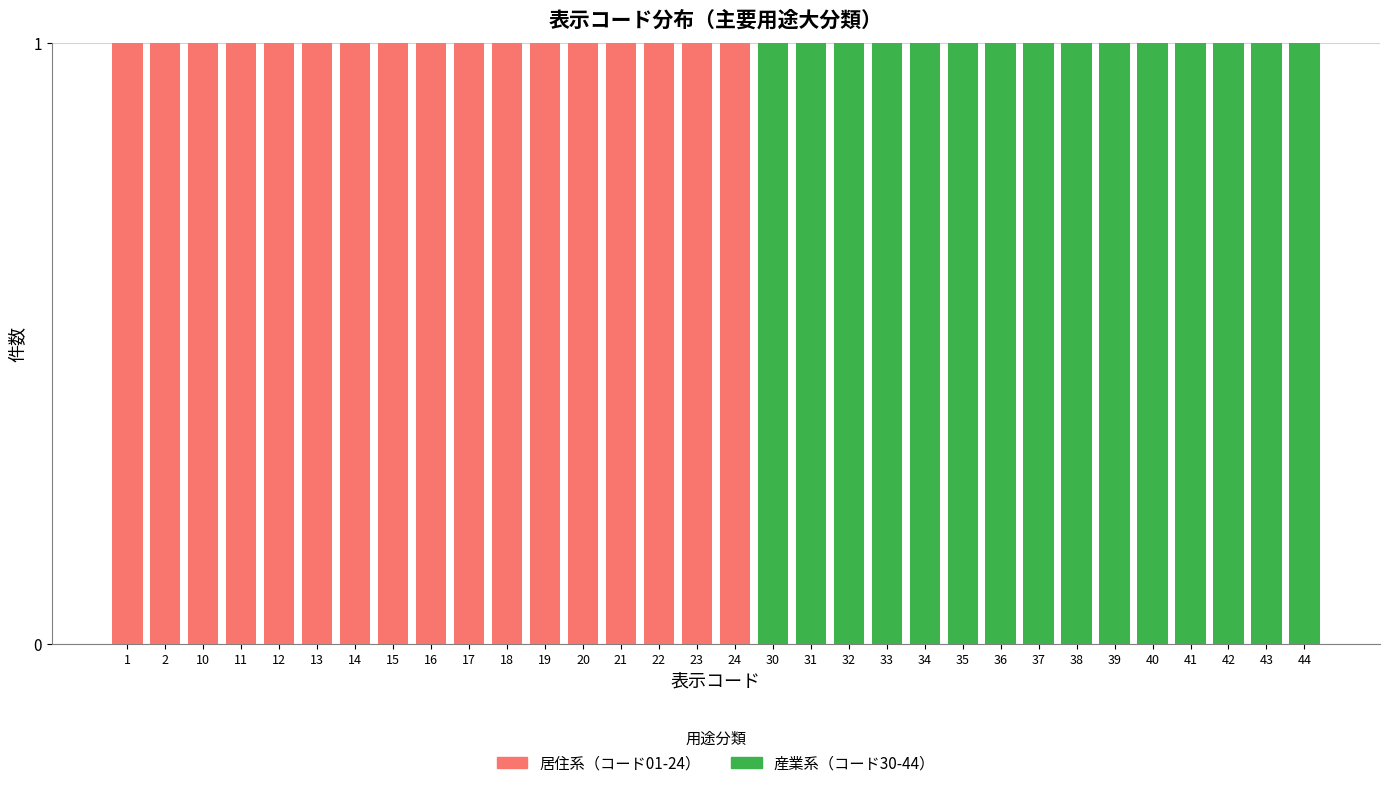

True or false: 居住系（コード01-24） has a value of 1 at 10.

True